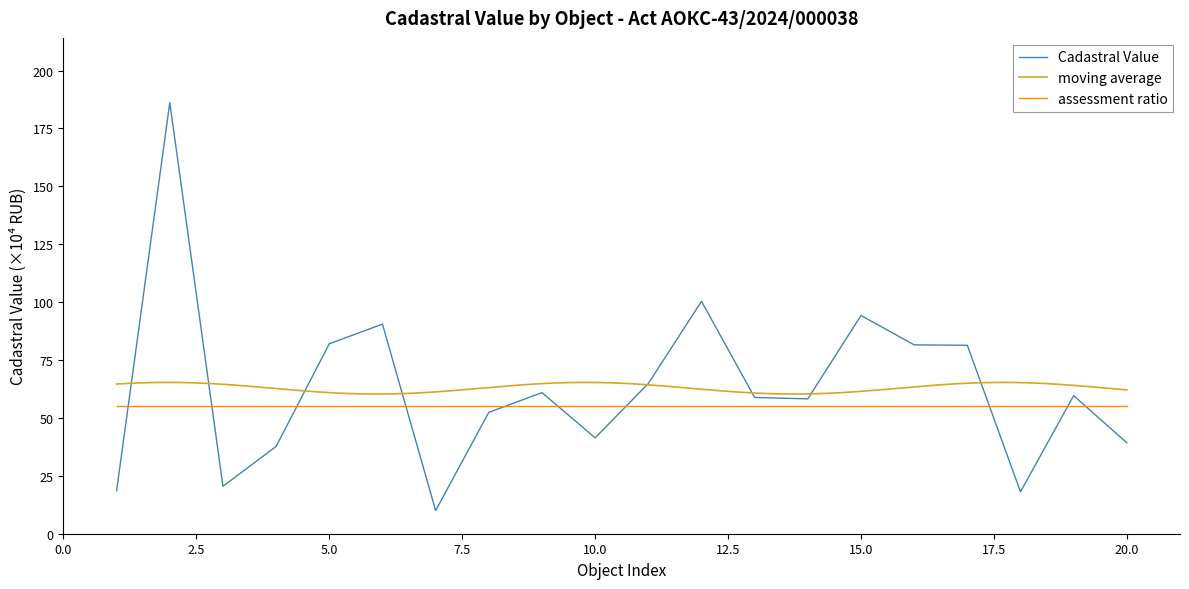

True or false: Cadastral Value and assessment ratio cross at least once.

True